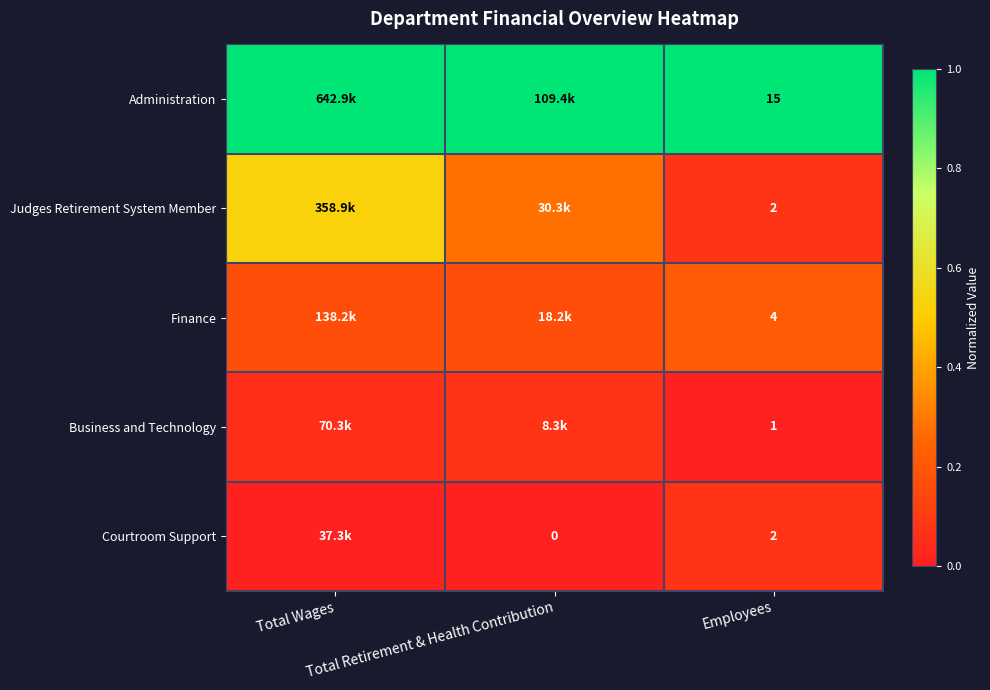

At which label does Business and Technology reach its minimum?

Employees